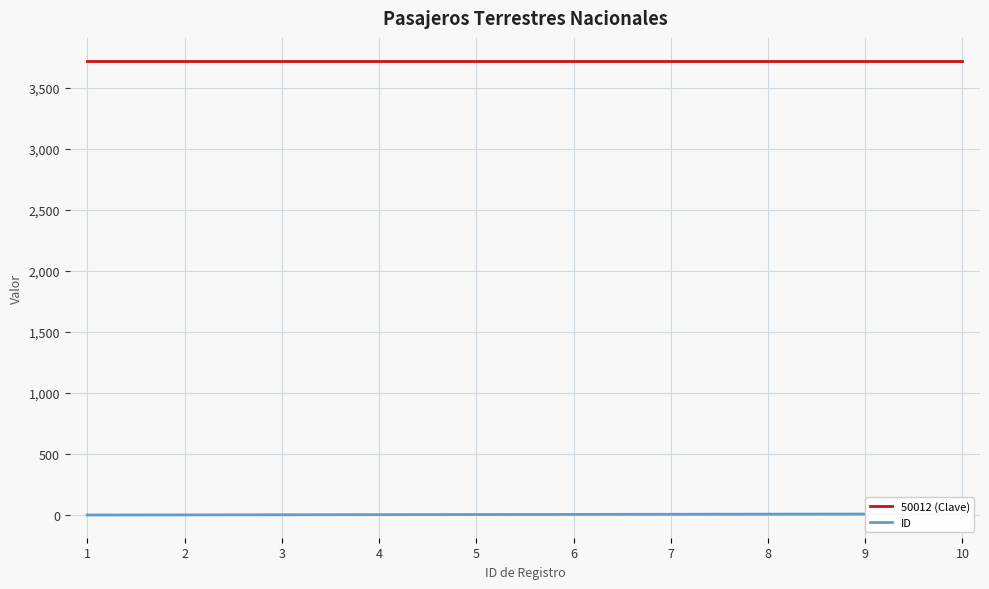

Rank the categories by 50012 (Clave) value from lowest to highest.

1, 2, 3, 4, 5, 6, 7, 8, 9, 10